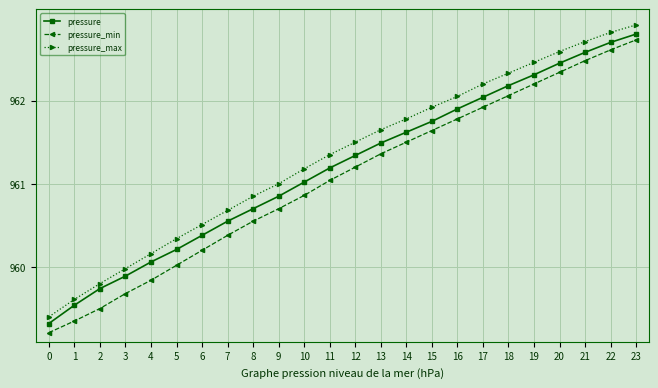

True or false: pressure has more than 2 points higher than both neighbors.

False